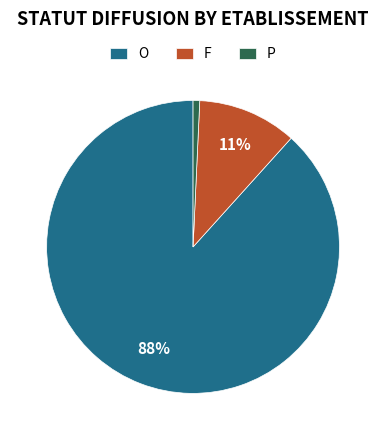

How many segments does this pie chart have?

3